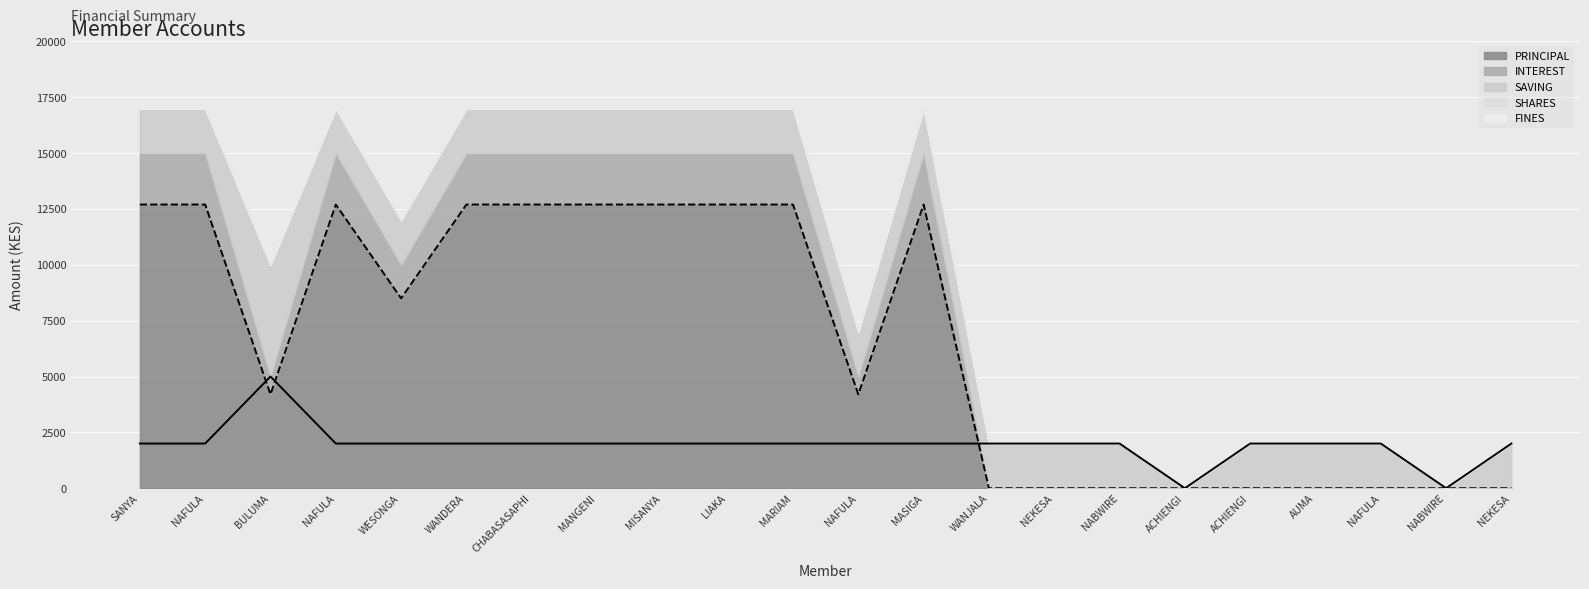

Where is the first local maximum for PRINCIPAL (line)?

NAFULA